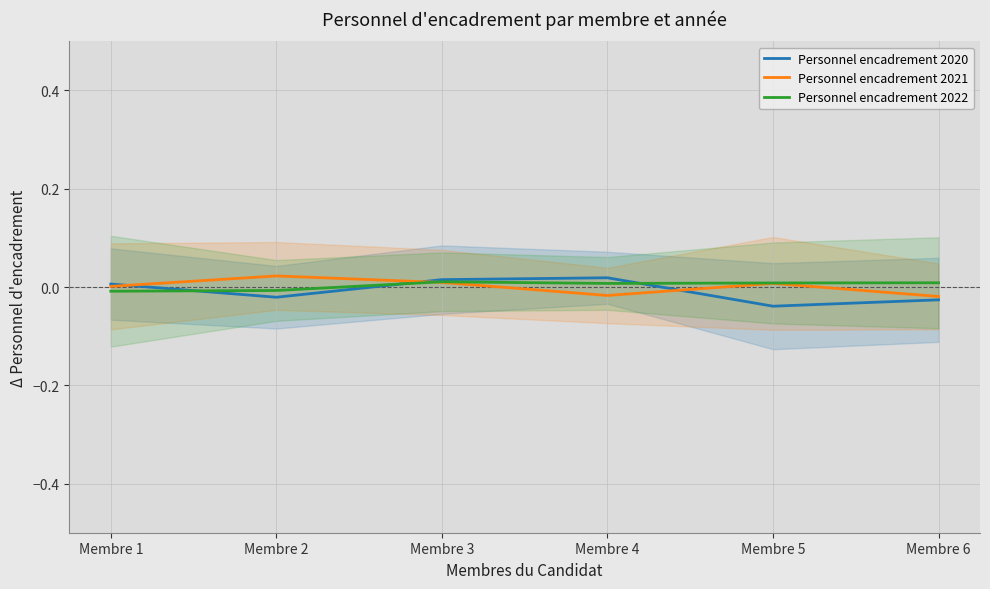

True or false: Personnel encadrement 2021 and Personnel encadrement 2020 cross at least once.

True